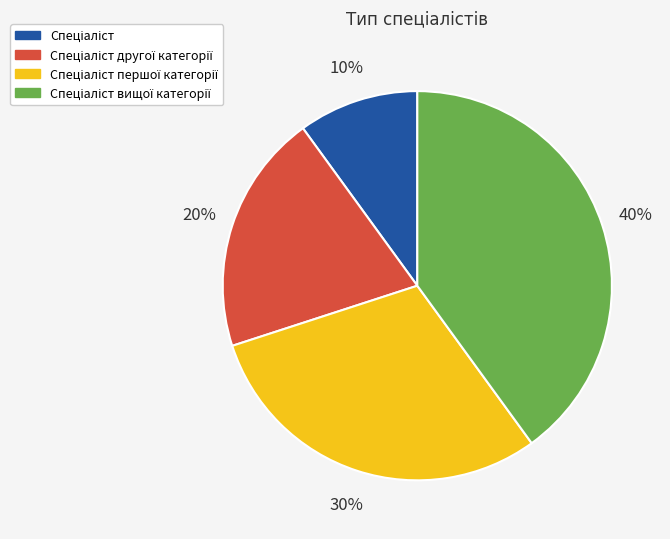

Does any single category account for the majority?

No